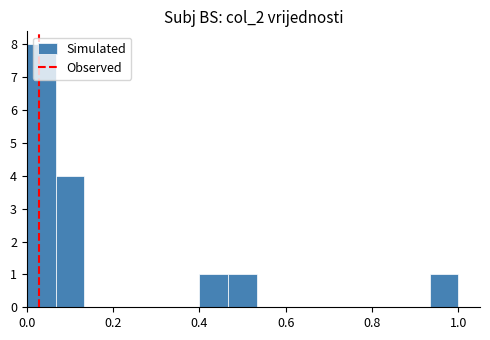

Around what value on the x-axis is the tallest bar? Give the approximate position of its centre, as read against the axis.

0.04